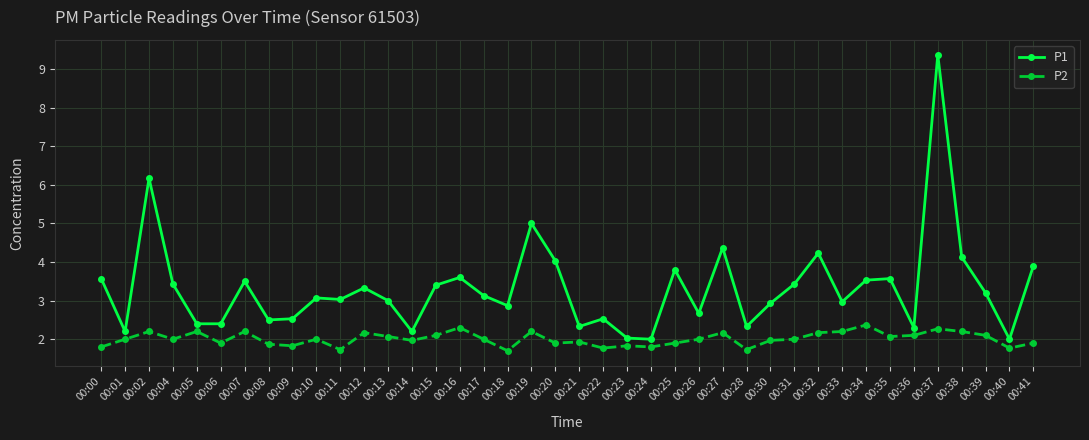

What is the minimum value shown in the chart?

1.7